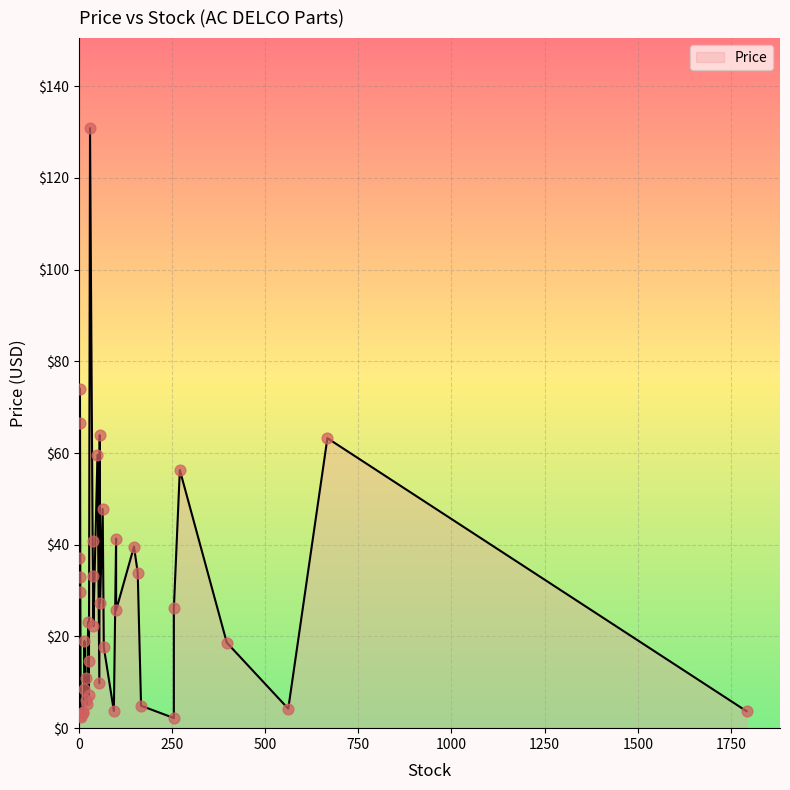

What is the change in value from 56 to 20?

-52.9